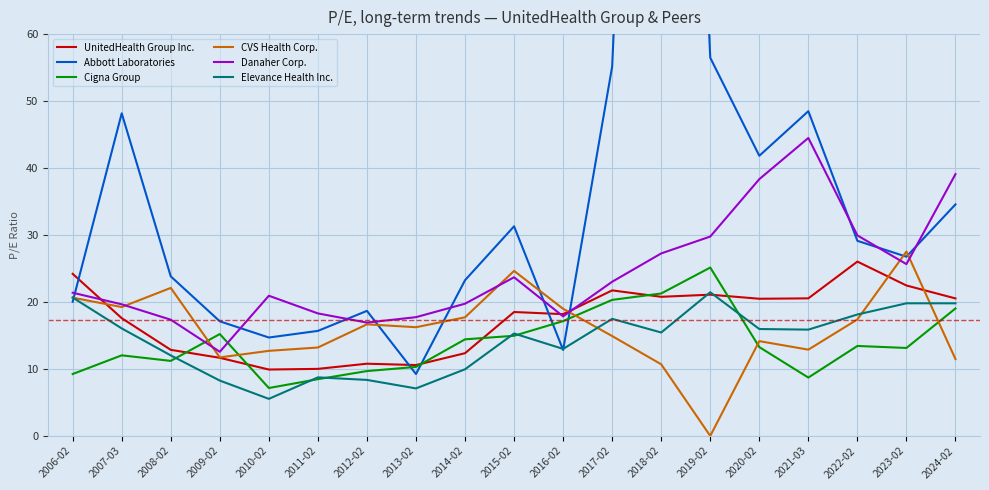

Reading left to right, extract all data points from this chart.

UnitedHealth Group Inc.: 2006-02=24.2	2007-03=17.6	2008-02=12.8	2009-02=11.7	2010-02=9.9	2011-02=10.0	2012-02=10.8	2013-02=10.6	2014-02=12.3	2015-02=18.5	2016-02=18.2	2017-02=21.7	2018-02=20.8	2019-02=21.1	2020-02=20.5	2021-03=20.5	2022-02=26.0	2023-02=22.5	2024-02=20.5
Abbott Laboratories: 2006-02=20.0	2007-03=48.2	2008-02=23.8	2009-02=17.1	2010-02=14.7	2011-02=15.7	2012-02=18.7	2013-02=9.2	2014-02=23.2	2015-02=31.3	2016-02=12.8	2017-02=55.2	2018-02=220.3	2019-02=56.5	2020-02=41.8	2021-03=48.5	2022-02=29.1	2023-02=26.8	2024-02=34.6
Cigna Group: 2006-02=9.2	2007-03=12.0	2008-02=11.2	2009-02=15.2	2010-02=7.2	2011-02=8.5	2012-02=9.7	2013-02=10.3	2014-02=14.4	2015-02=14.9	2016-02=17.1	2017-02=20.3	2018-02=21.3	2019-02=25.1	2020-02=13.3	2021-03=8.7	2022-02=13.4	2023-02=13.1	2024-02=19.0
CVS Health Corp.: 2006-02=20.6	2007-03=19.2	2008-02=22.1	2009-02=11.7	2010-02=12.7	2011-02=13.2	2012-02=16.7	2013-02=16.2	2014-02=17.7	2015-02=24.6	2016-02=19.0	2017-02=14.9	2018-02=10.7	2019-02=0.0	2020-02=14.2	2021-03=12.9	2022-02=17.4	2023-02=27.5	2024-02=11.5
Danaher Corp.: 2006-02=21.4	2007-03=19.6	2008-02=17.4	2009-02=12.6	2010-02=20.9	2011-02=18.3	2012-02=16.9	2013-02=17.7	2014-02=19.7	2015-02=23.7	2016-02=17.9	2017-02=23.0	2018-02=27.2	2019-02=29.8	2020-02=38.3	2021-03=44.5	2022-02=29.9	2023-02=25.6	2024-02=39.1
Elevance Health Inc.: 2006-02=20.7	2007-03=16.1	2008-02=12.0	2009-02=8.3	2010-02=5.5	2011-02=8.7	2012-02=8.4	2013-02=7.1	2014-02=9.9	2015-02=15.3	2016-02=13.0	2017-02=17.5	2018-02=15.4	2019-02=21.4	2020-02=16.0	2021-03=15.9	2022-02=18.1	2023-02=19.8	2024-02=19.8